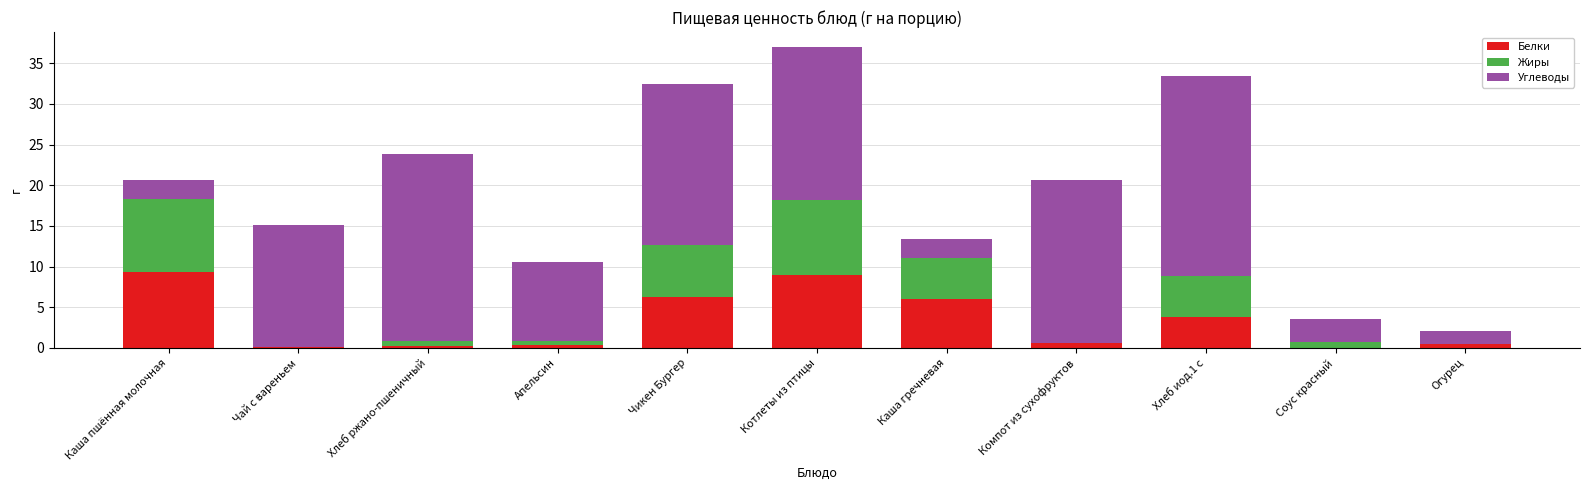

At which category is the sum across all series the highest?

Котлеты из птицы